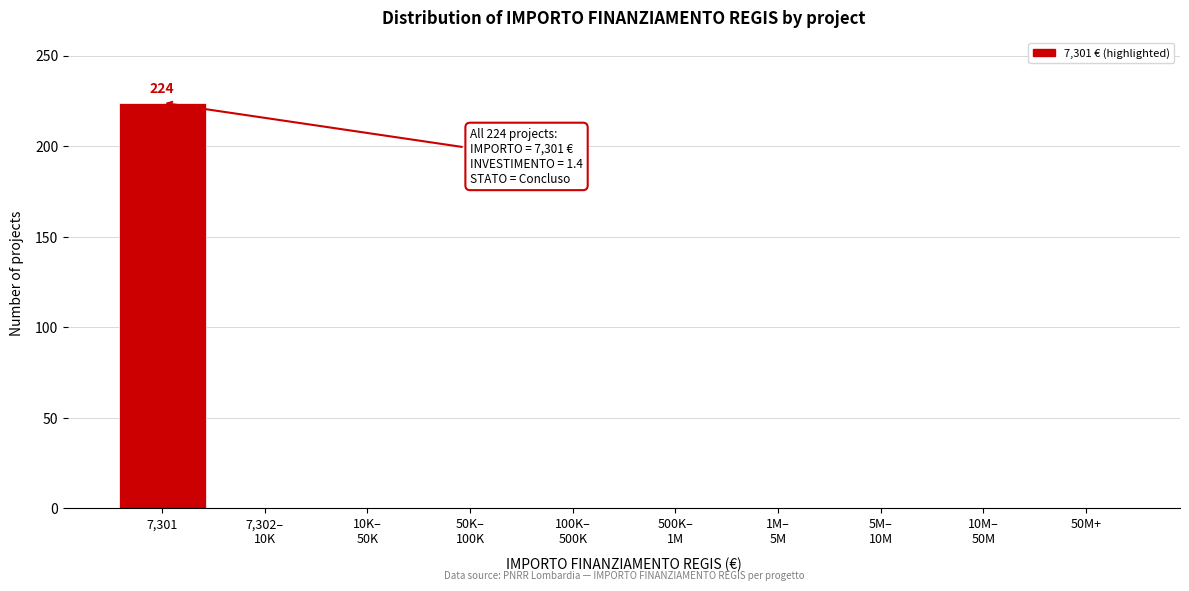

The chart shows a value of 105 at 7,301. True or false?

False